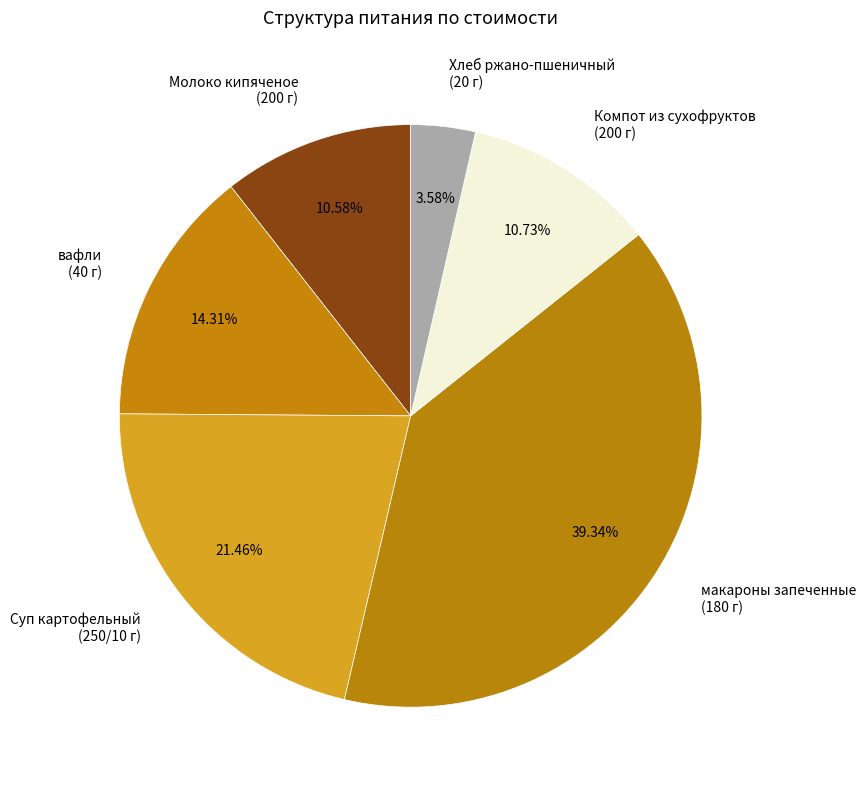

To the nearest percent, what is the difference between the largest and smallest slice percentages?

36%